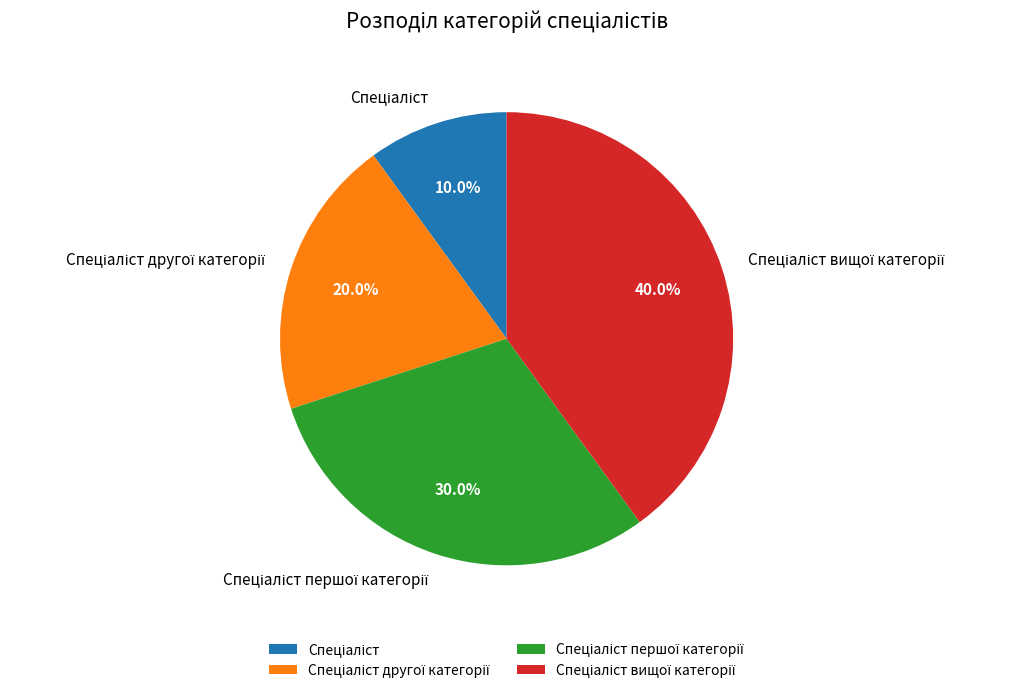

Is there a majority slice in this chart?

No